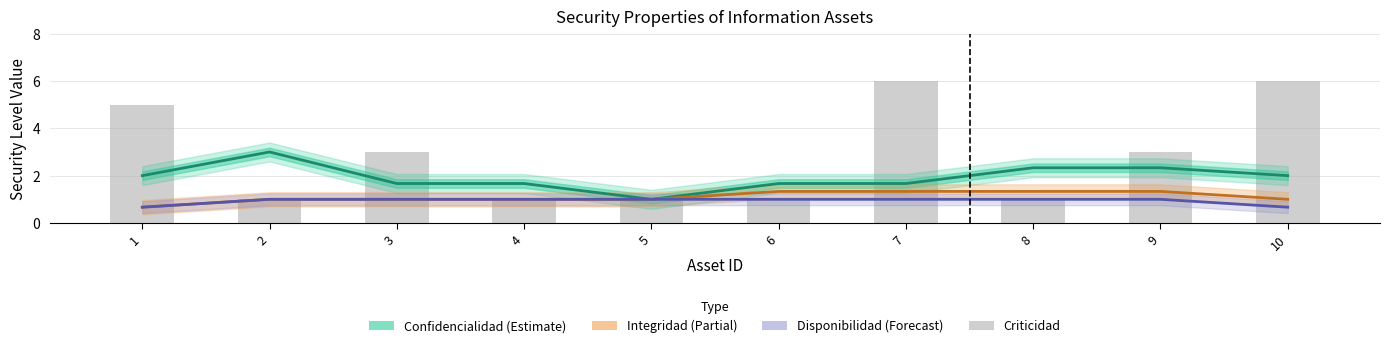

The value of Disponibilidad at 5 is 1.4. True or false?

False